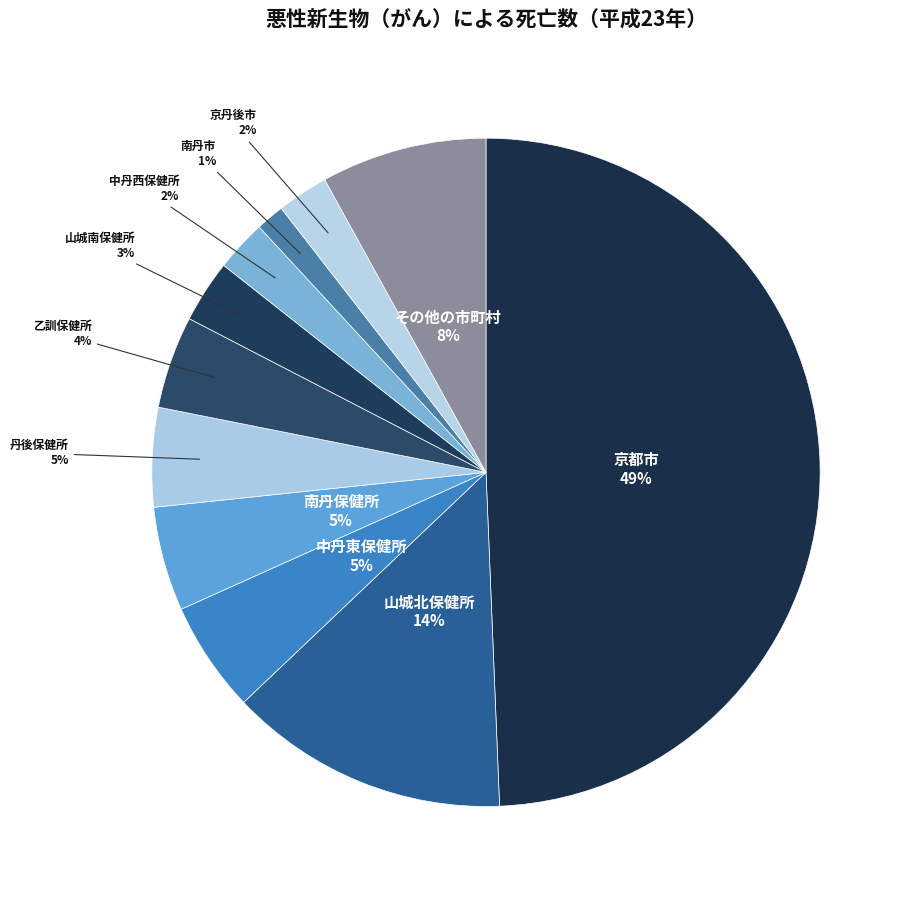

To the nearest percent, what is the difference between the 中丹西保健所 and 乙訓保健所 slice percentages?

2%